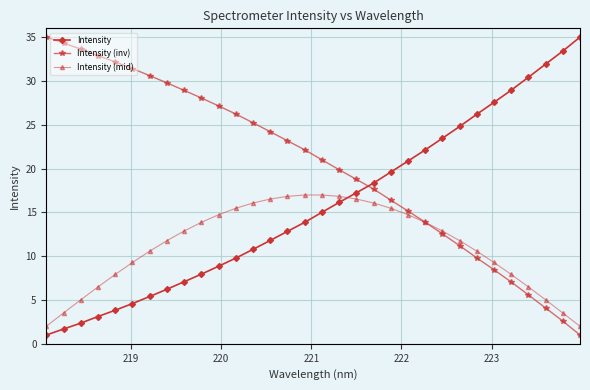

How many data points in Intensity (inv) are less than 22?

16